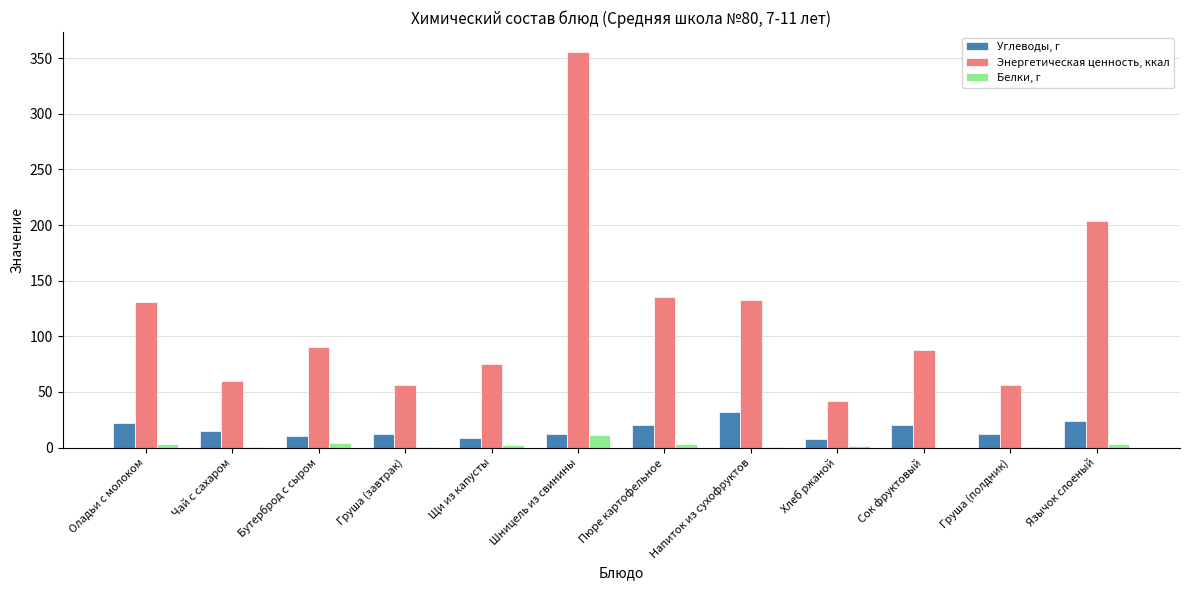

Which category has the highest value in the Энергетическая ценность, ккал series?

Шницель из свинины